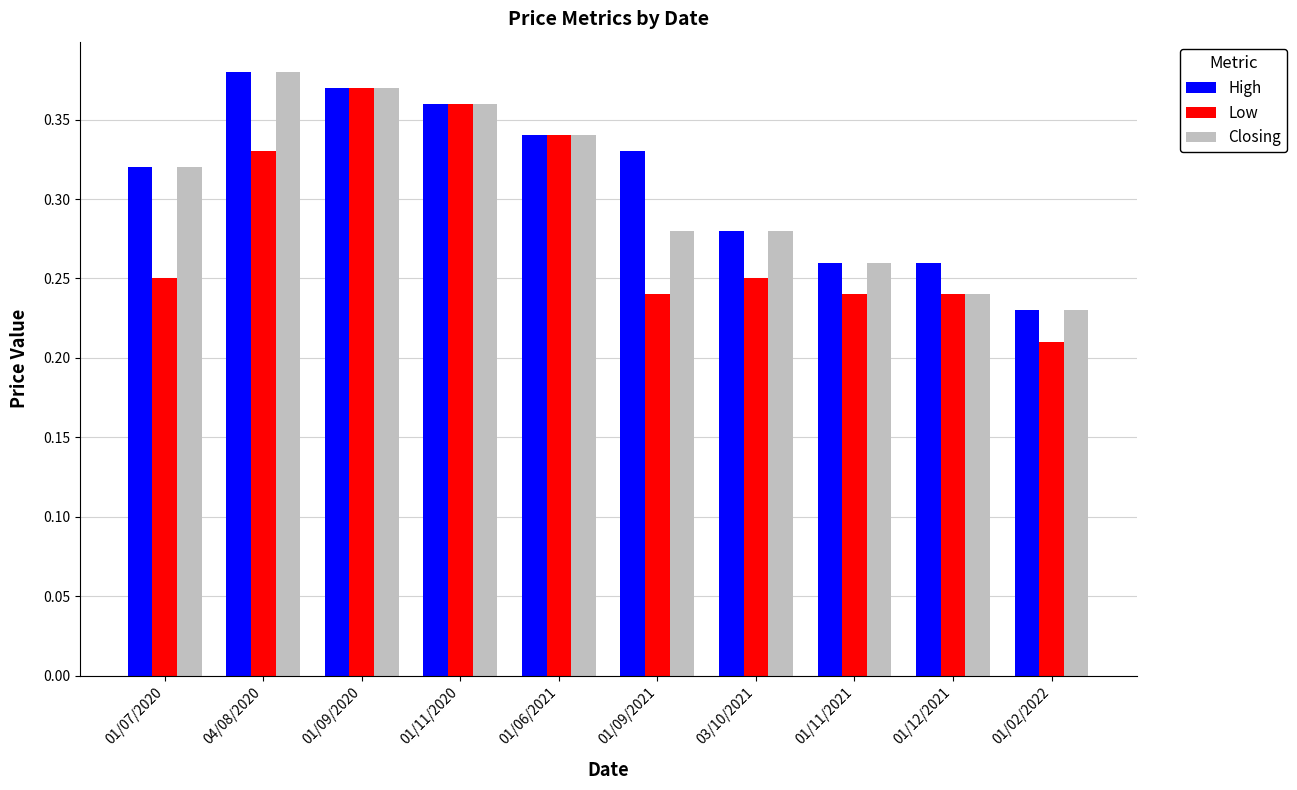

What is the label of the 8th bar from the left?

01/11/2021